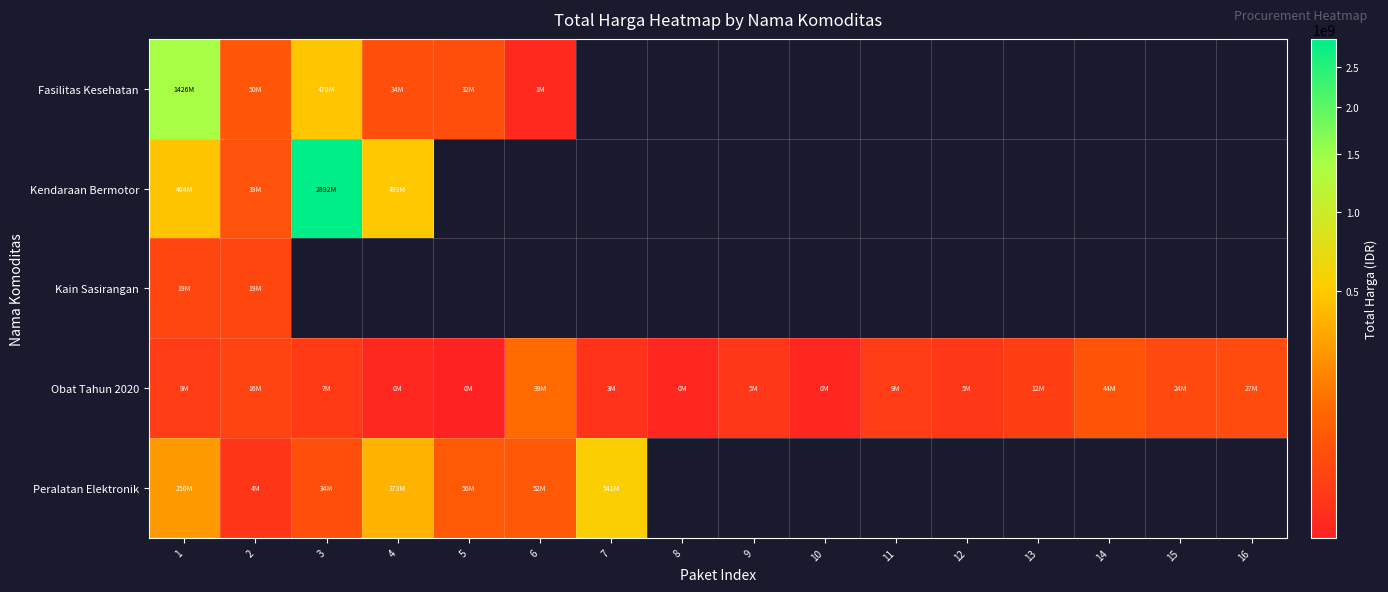

Where is Kain Sasirangan nearest to the value 19037500?

1